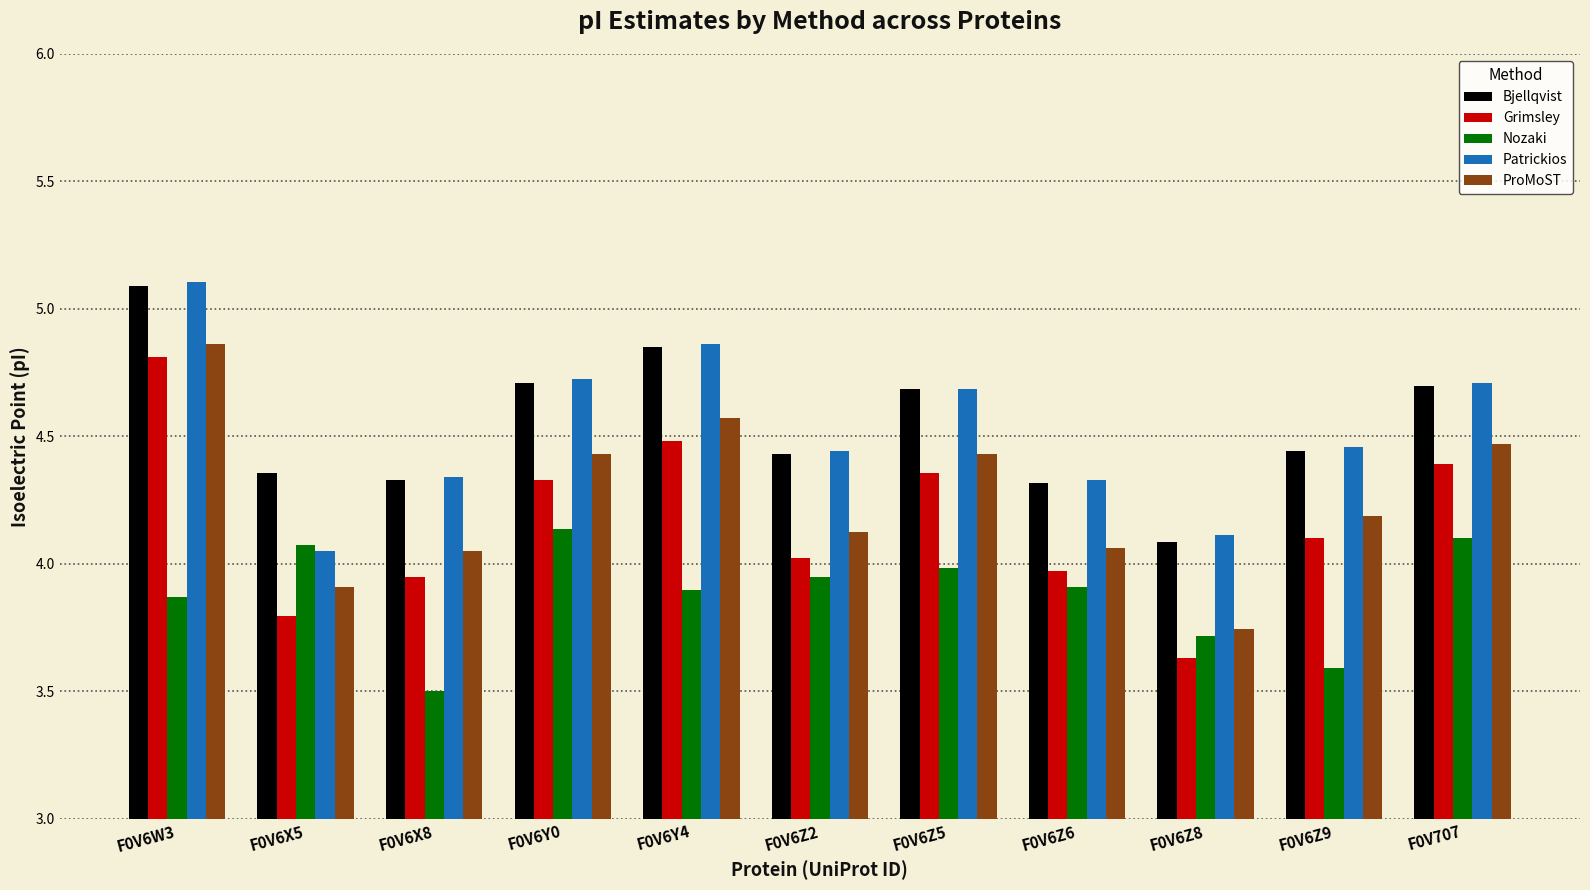

What is the label of the 8th bar from the right?

F0V6Y0